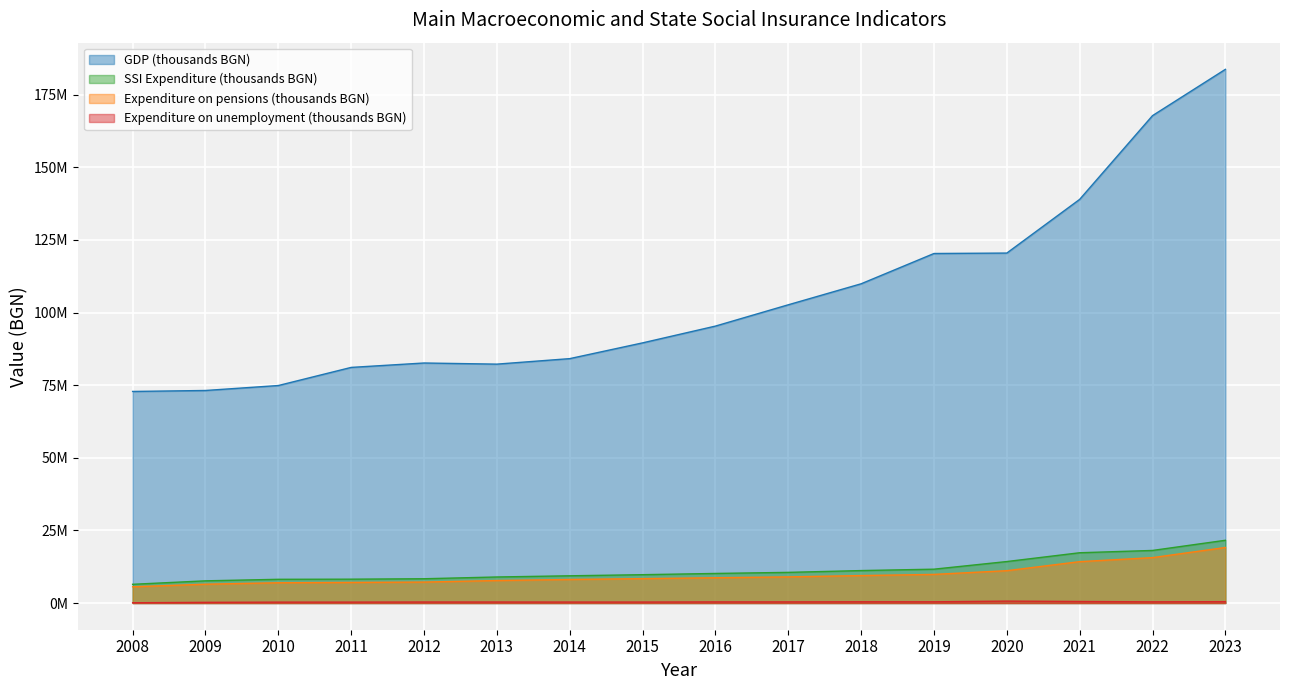

The SSI Expenditure (thousands BGN) series shows 8972158 at 2013. True or false?

True